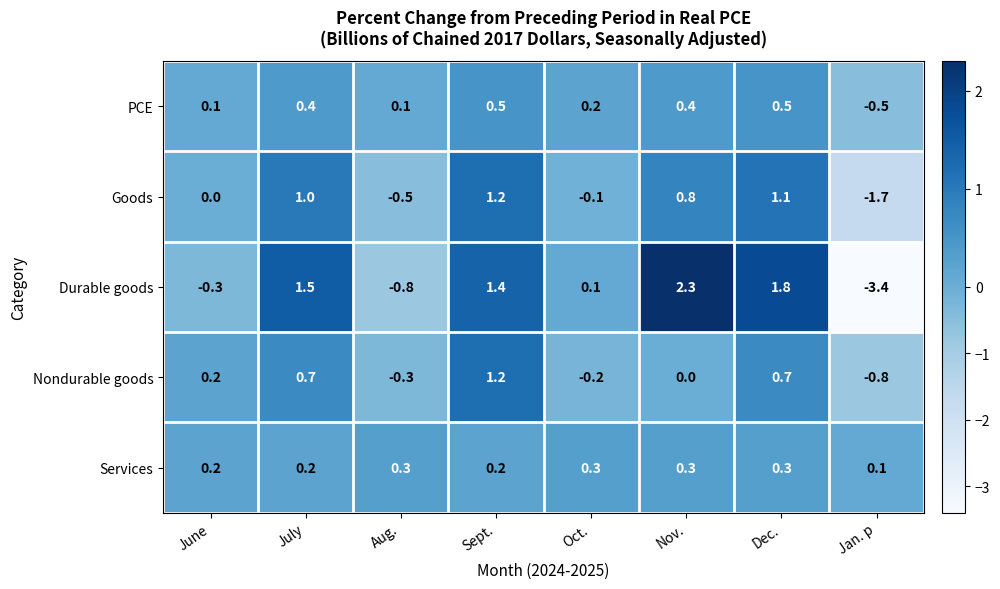

True or false: Durable goods has a value of -0.8 at Aug..

True